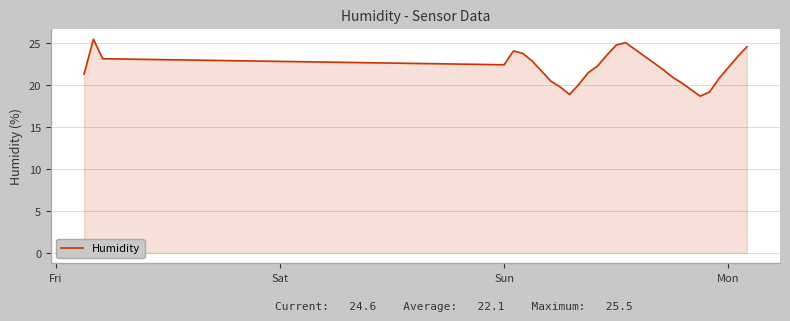

What is the difference between the maximum and minimum values?

6.8